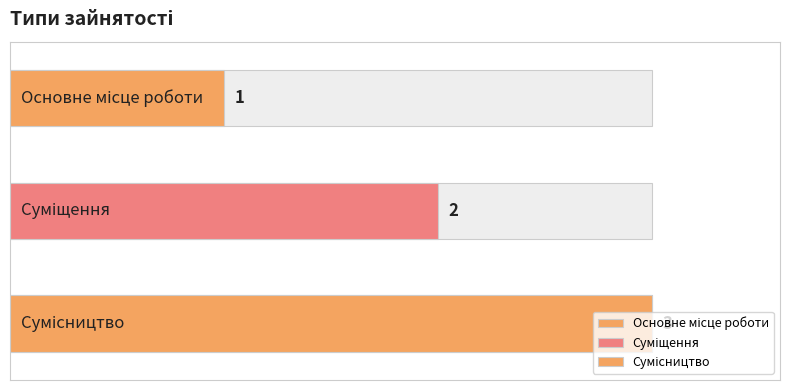

What is the difference between the maximum and minimum values?

2